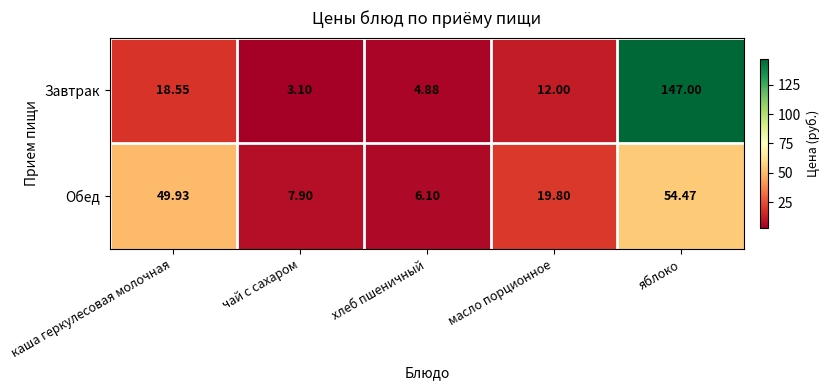

Between каша геркулесовая молочная and масло порционное, which series saw the biggest shift?

Обед